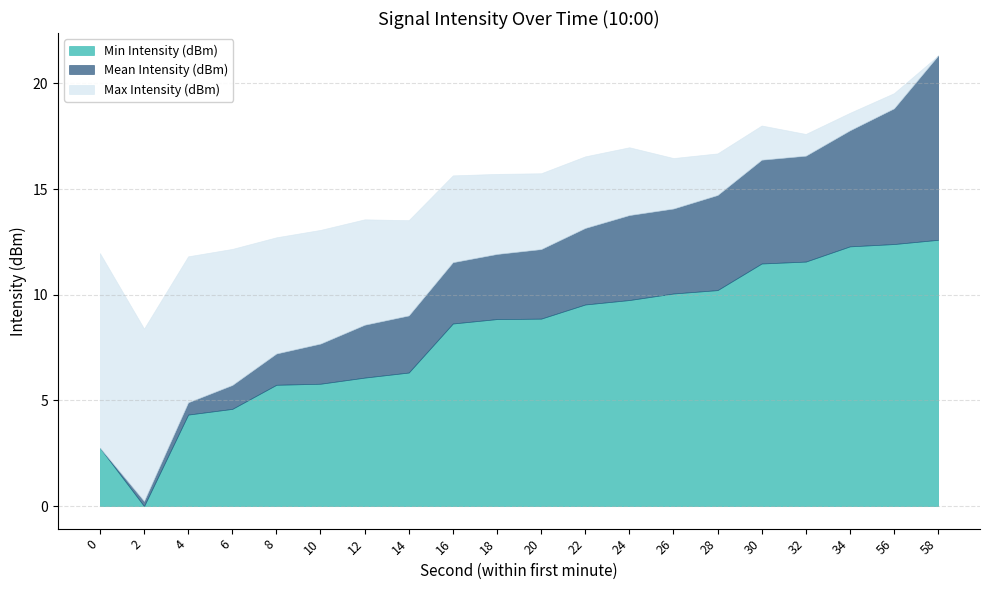

At which category is the sum across all series the highest?

58